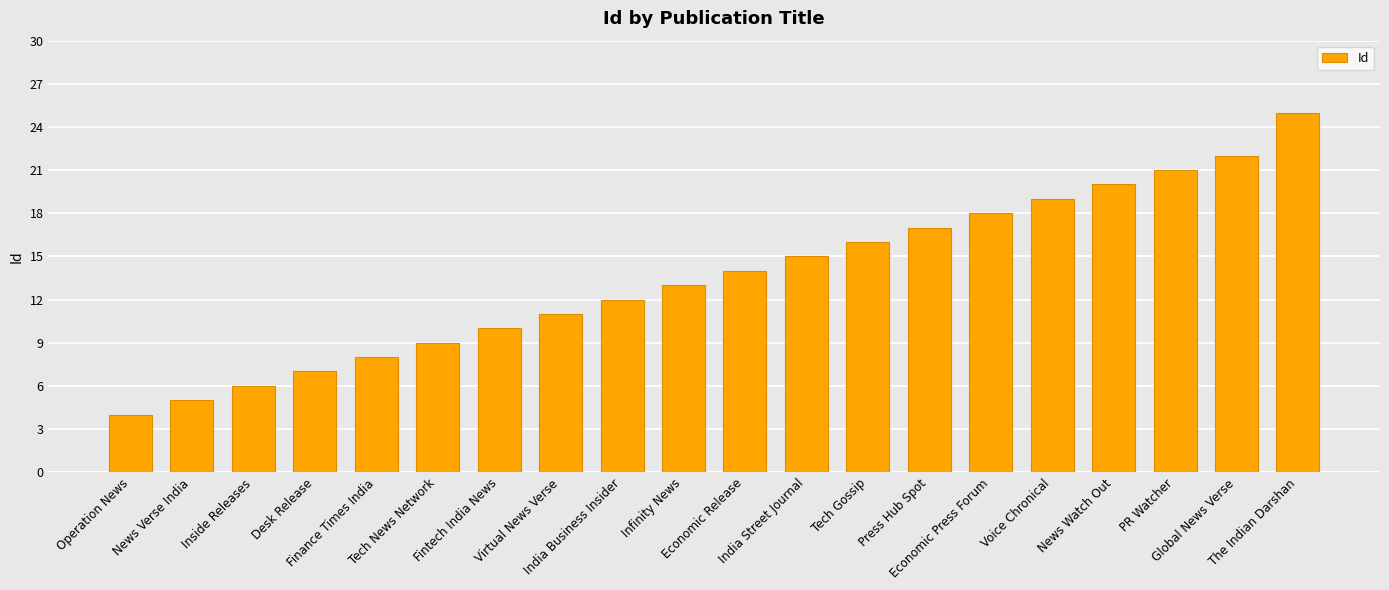

How many distinct data groups are displayed?

1